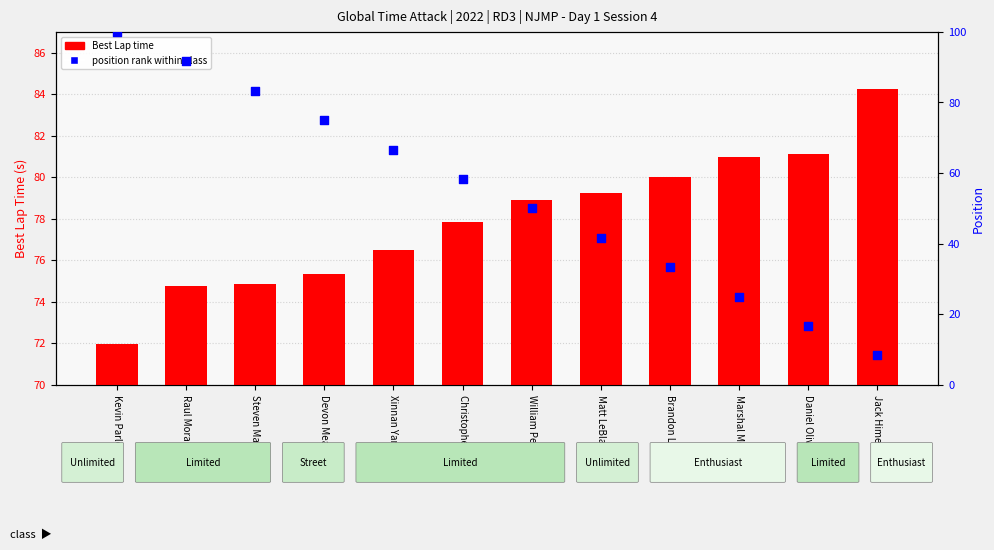

Is the value of position rank within class at Xinnan Yan greater than the value of Best Lap time at Marshal Moore?

No